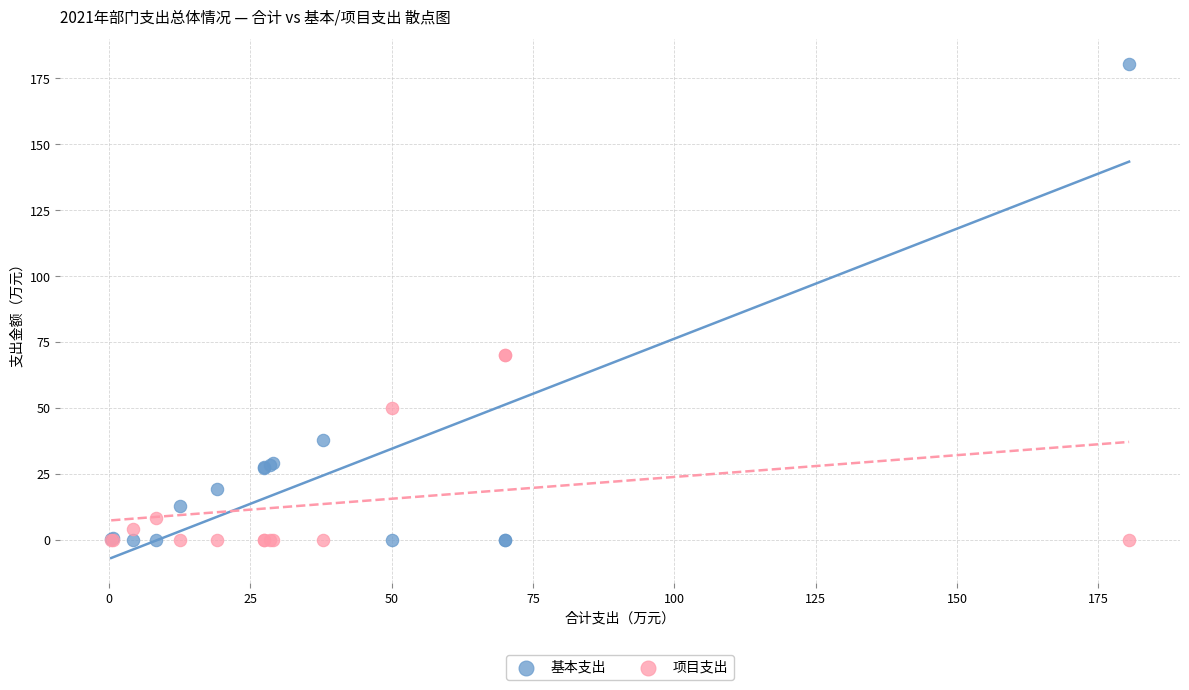

In the 项目支出 series, what Y value is closest to 35?

50.0